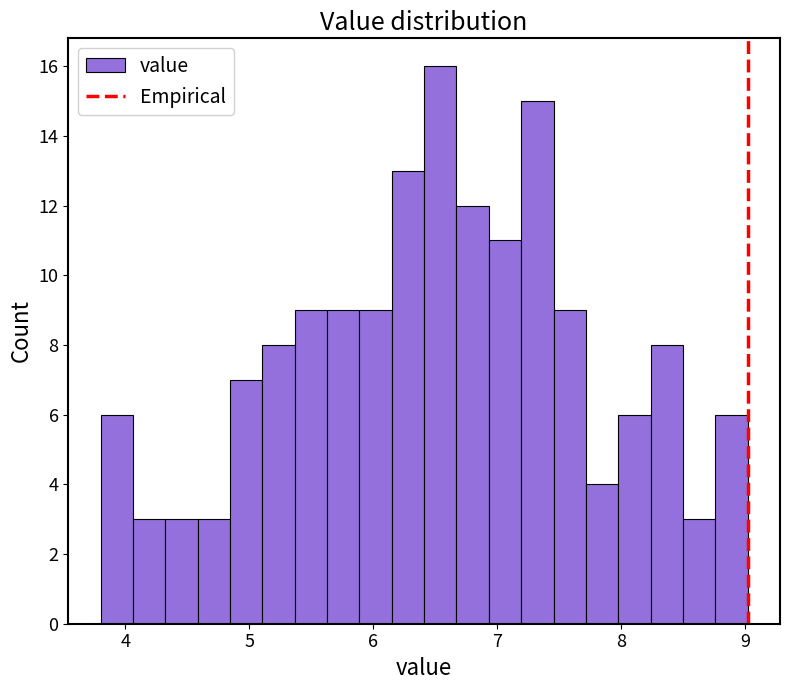

Around what value on the x-axis is the tallest bar? Give the approximate position of its centre, as read against the axis.

6.5